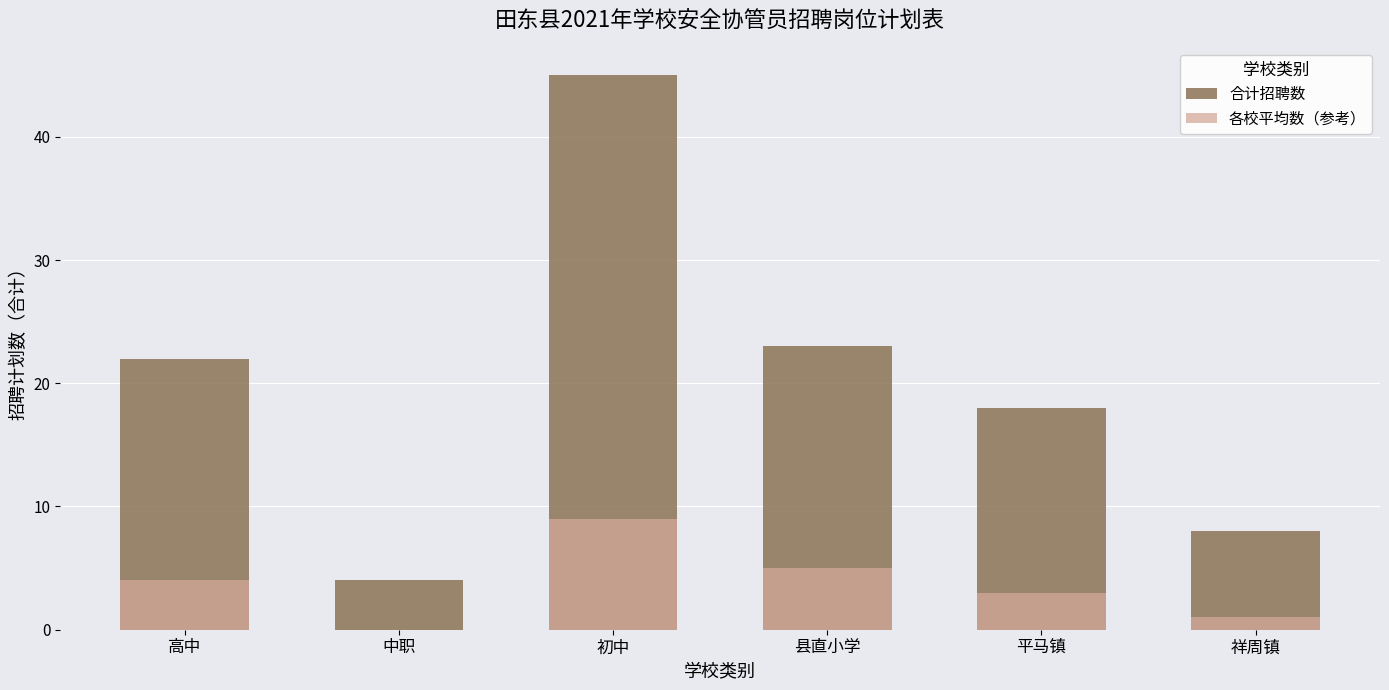

What is the maximum value shown in the chart?

45